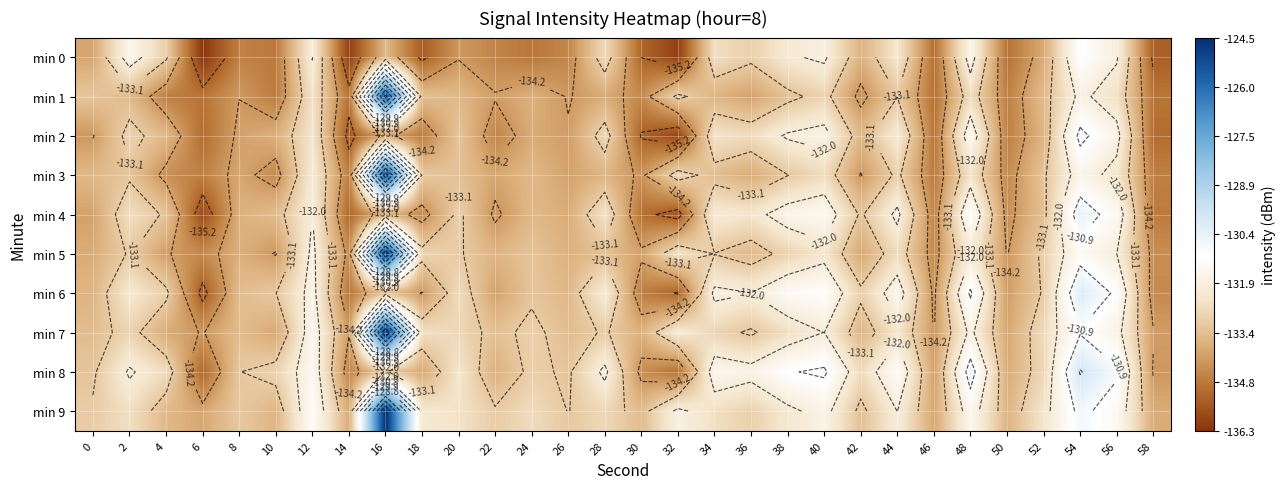

What is the difference between the maximum and minimum values in the min 1 series?

9.7